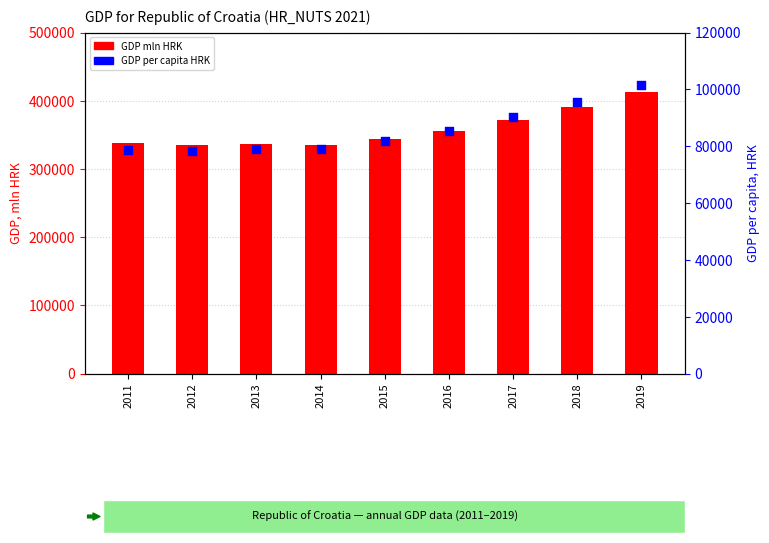

Which series reaches the minimum Y coordinate?

GDP per capita HRK